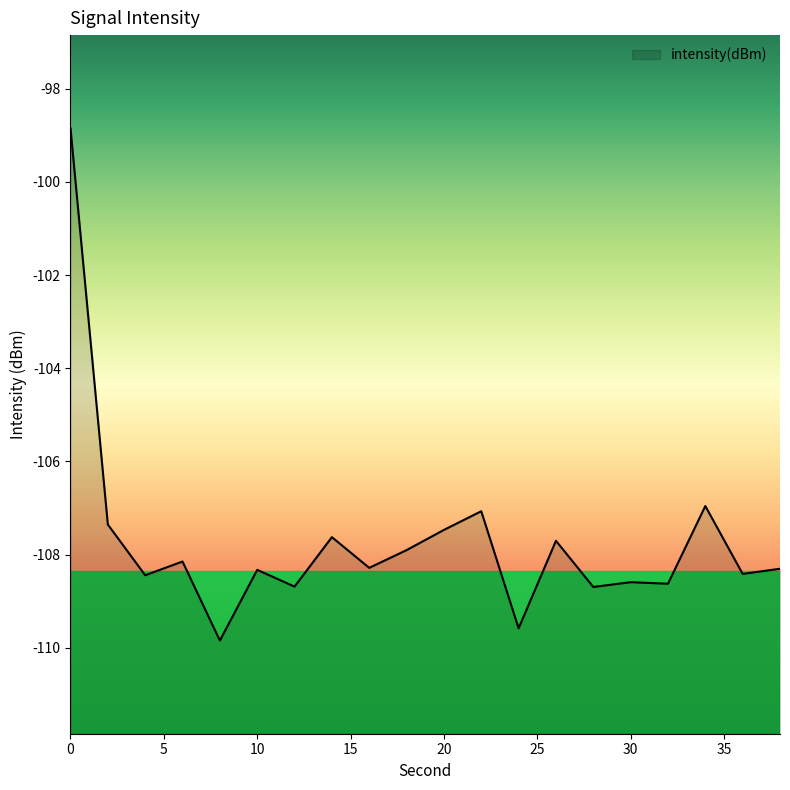

What is the value of the 3rd point from the left?

-108.4